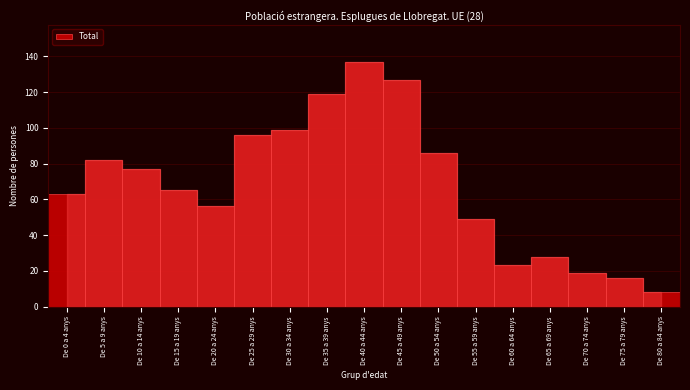

Reading left to right, what are all the values shown in this chart?

63	82	77	65	56	96	99	119	137	127	86	49	23	28	19	16	8